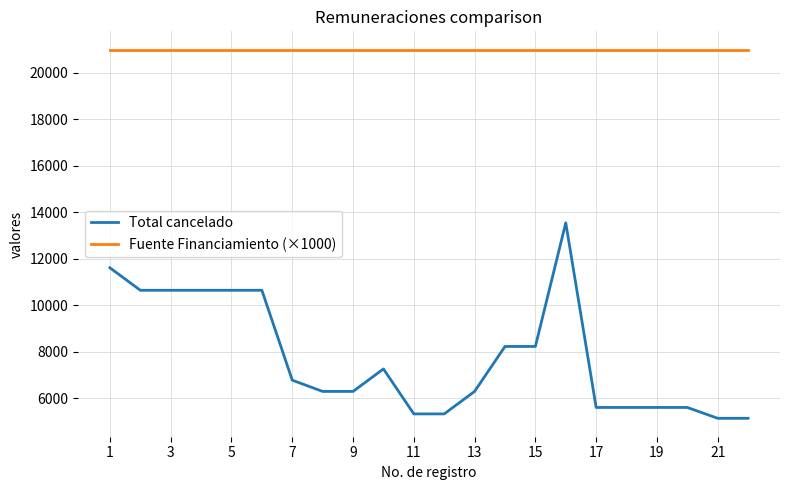

What is the average value of the Fuente Financiamiento (×1000) series?

21000.0